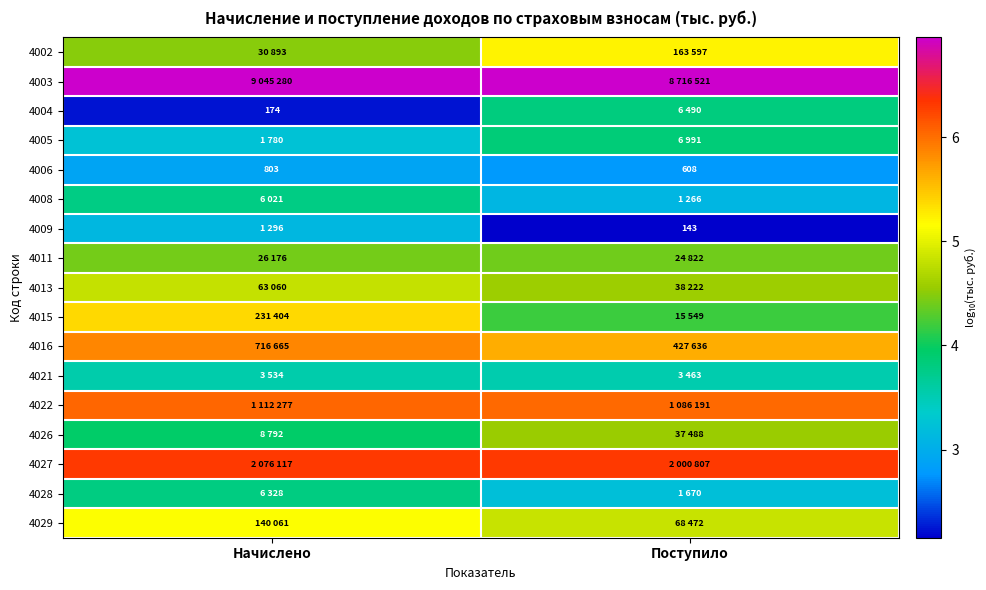

How many data points in 4002 are less than 5?

1